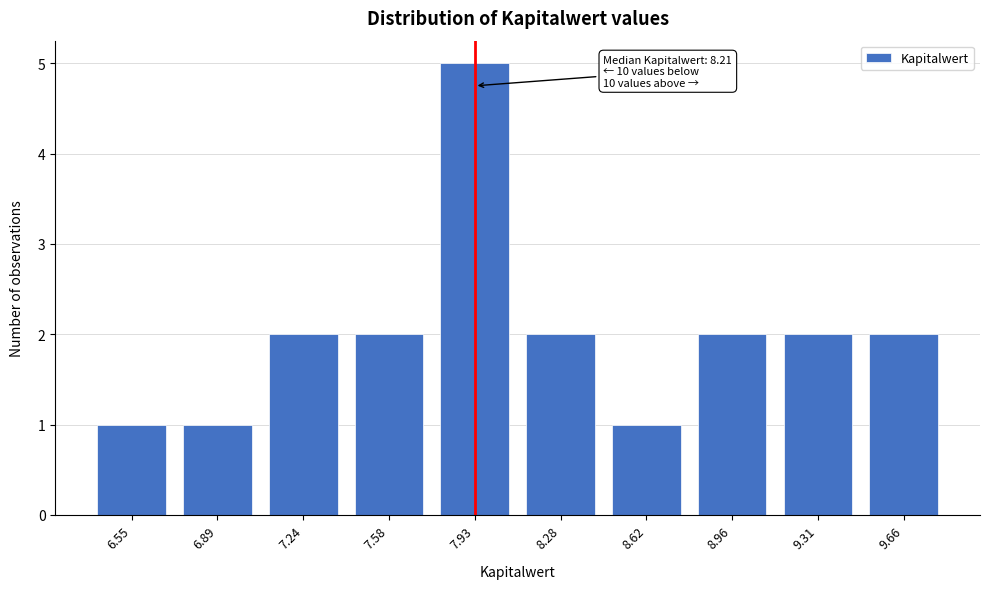

Reading left to right, extract all data points from this chart.

1	1	2	2	5	2	1	2	2	2